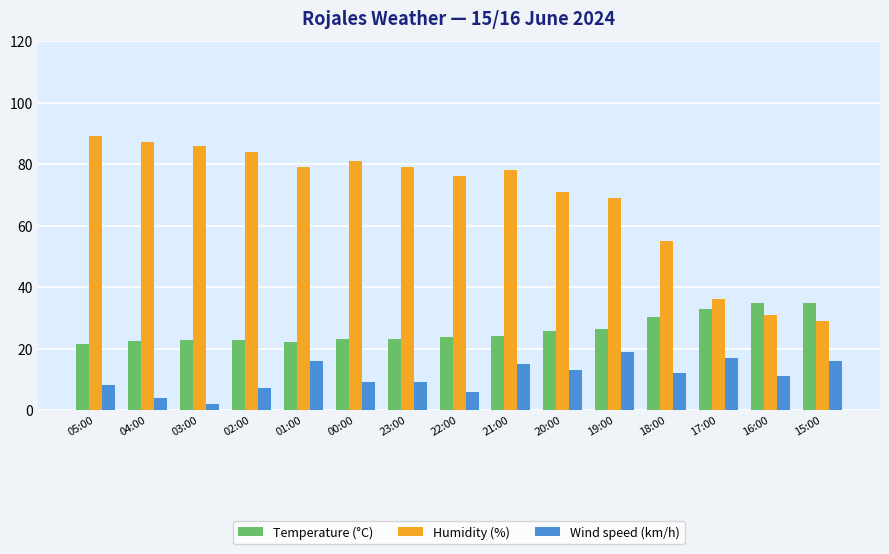

Rank the series at 00:00 from highest to lowest value.

Humidity (%), Temperature (°C), Wind speed (km/h)